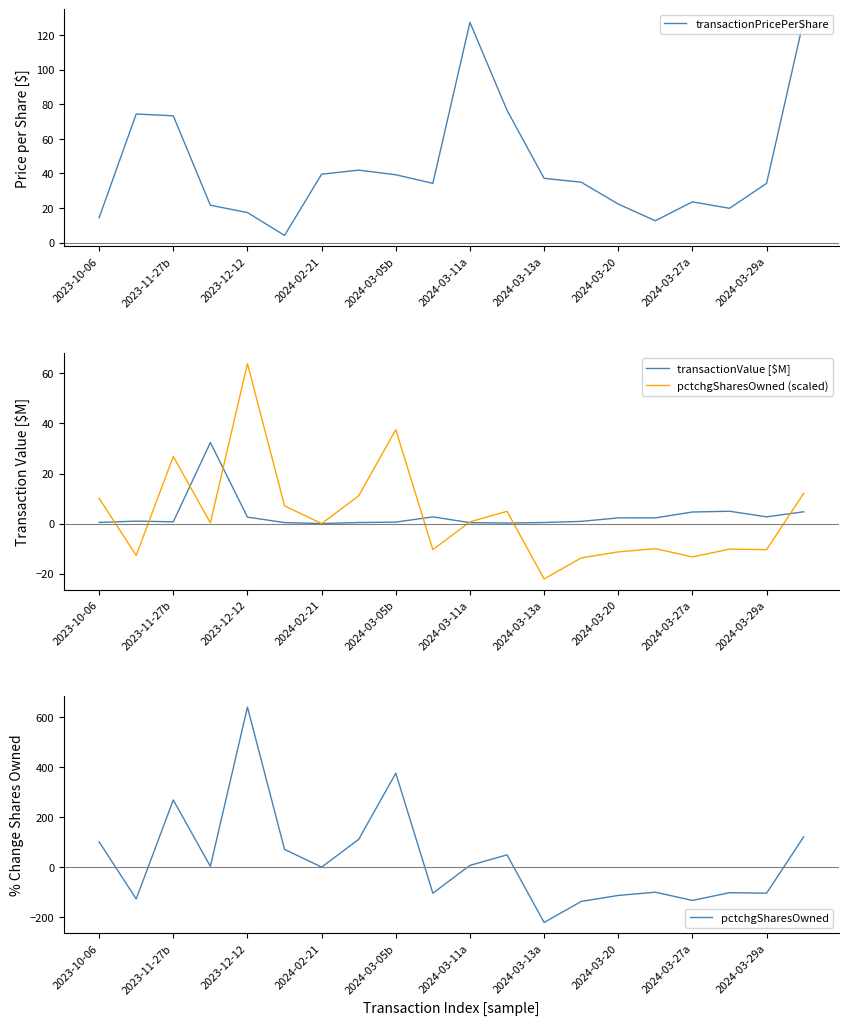

What is the highest value of the transactionPricePerShare series?

128.7